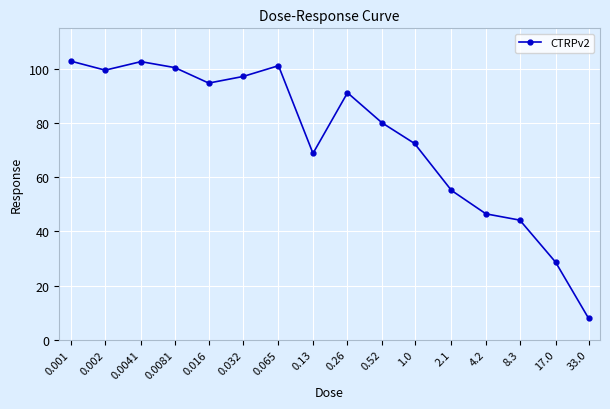

At which category does the chart reach its minimum across all series?

33.0